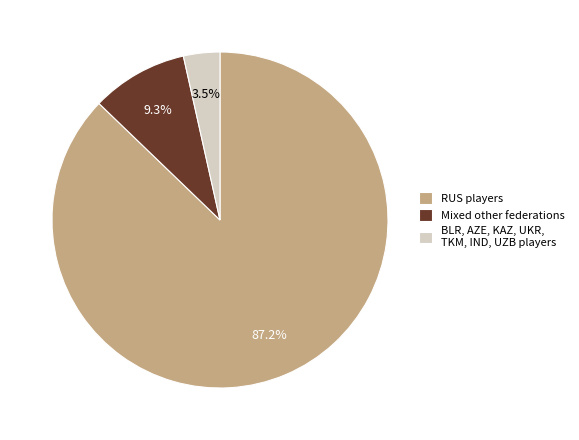

Is there a majority slice in this chart?

Yes